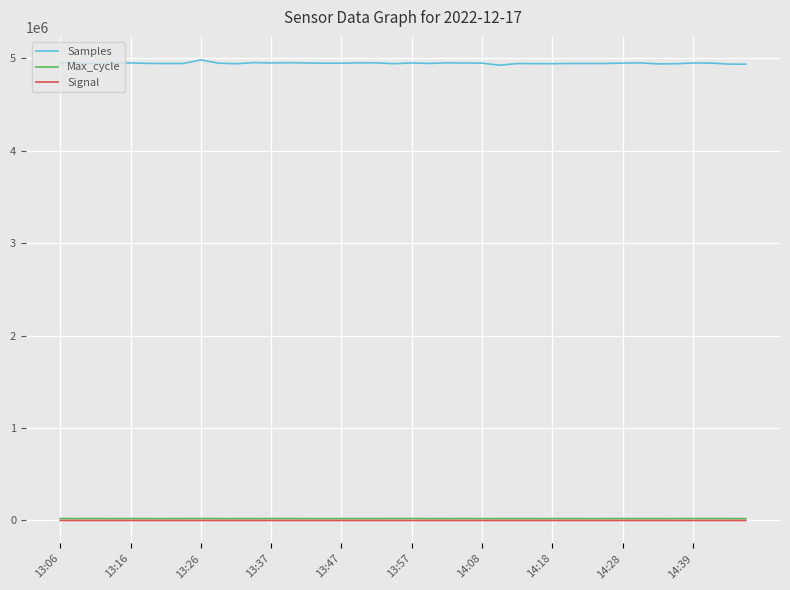

What is the maximum value shown in the chart?

4983955